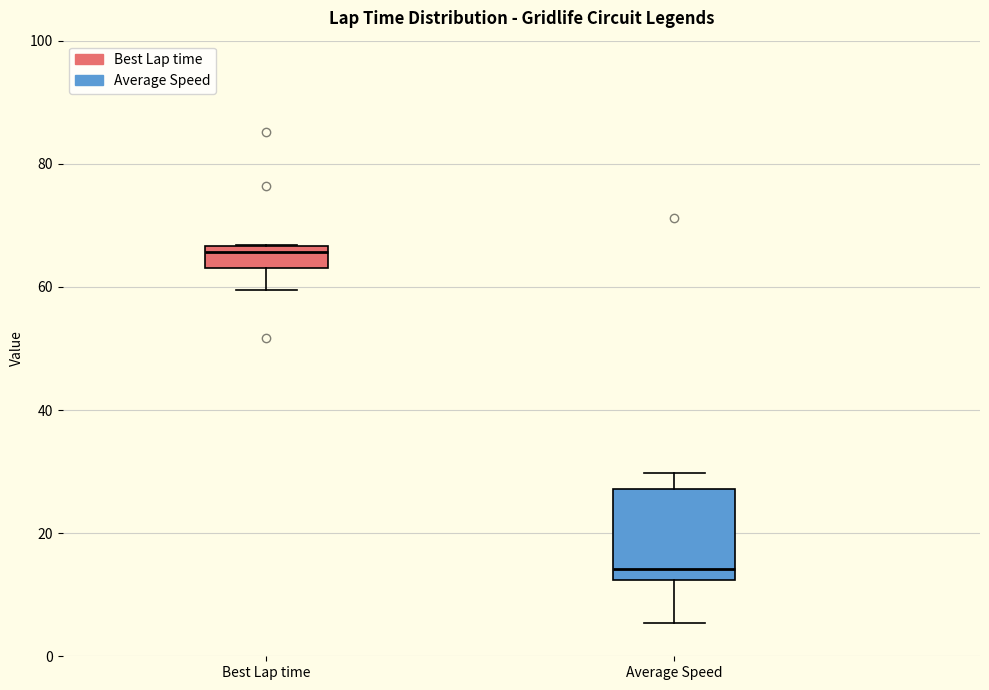

Reading left to right, read every box against the y-axis: the position of its median line, the range the box covers, and the ends of its whiskers. The values are not printed on the chart, so give them approximately, as read against the axis.

Best Lap time: median 66 (just below the box's upper edge), box 64 to 66, whiskers 60 to 66
Average Speed: median 14, box 12 to 28, whiskers 6 to 30